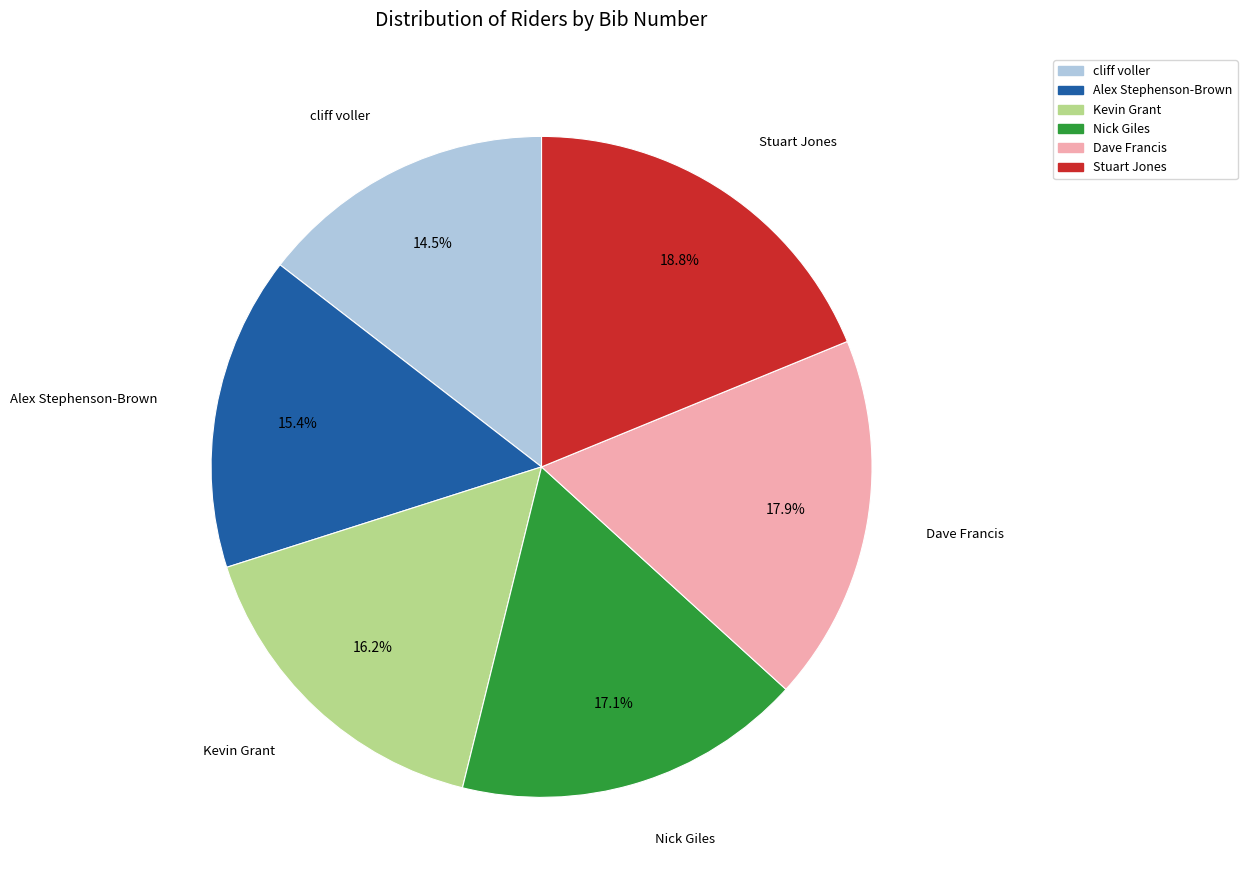

To the nearest percent, what is the difference between the Dave Francis and Kevin Grant slice percentages?

2%